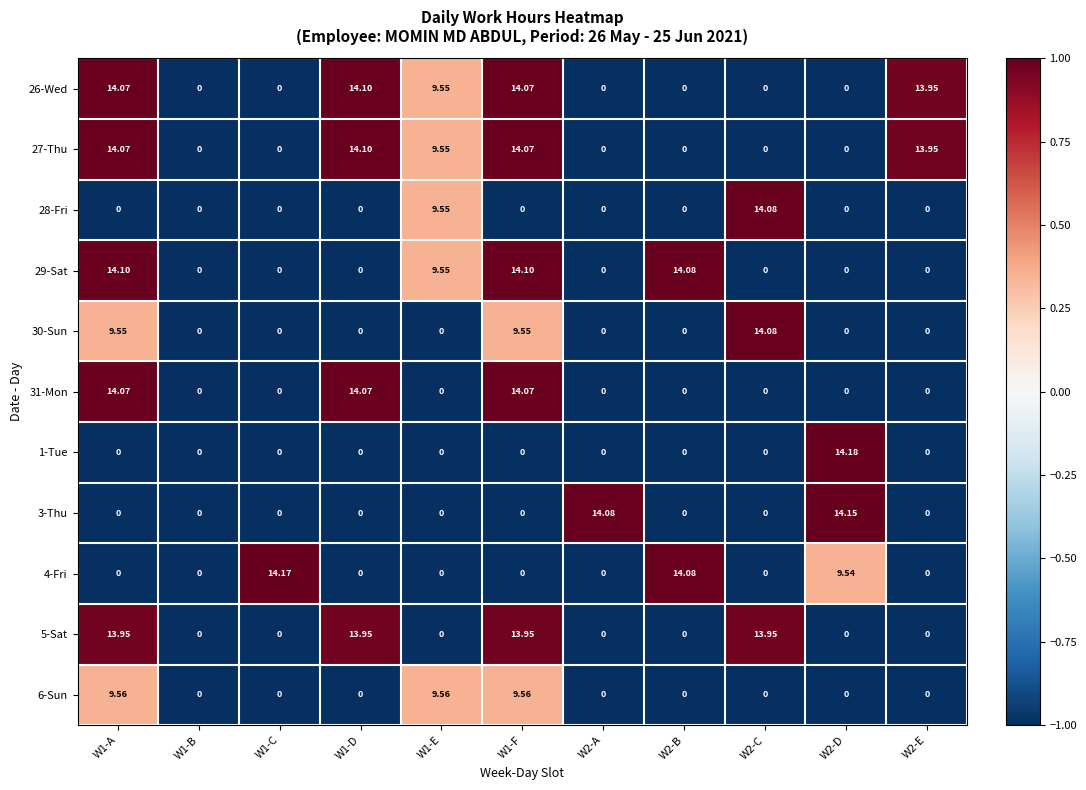

How many positive values does the 1-Tue series have?

1